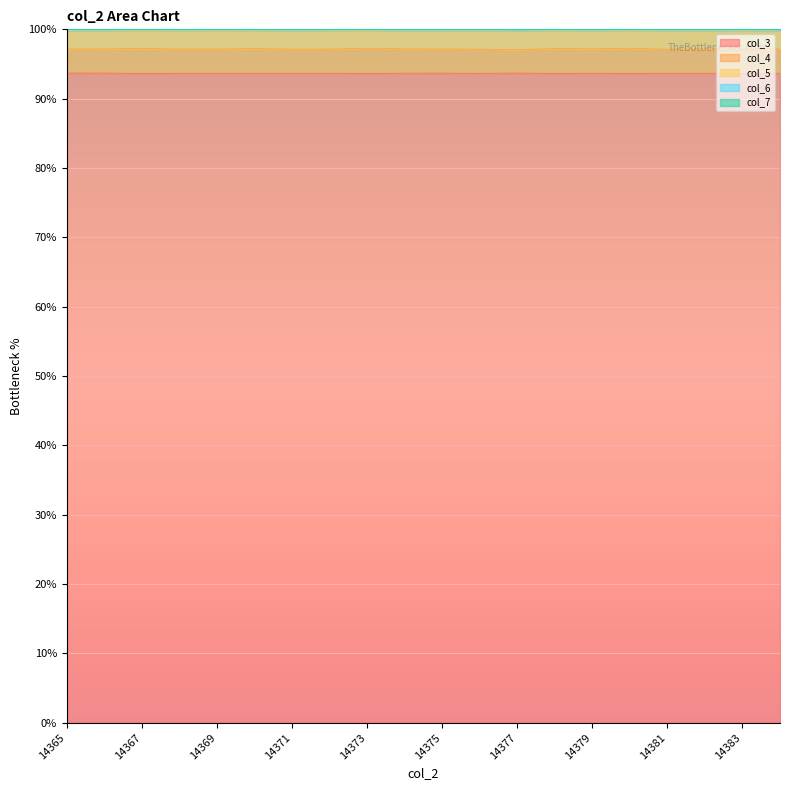

True or false: col_7 has more than 2 points higher than both neighbors.

True